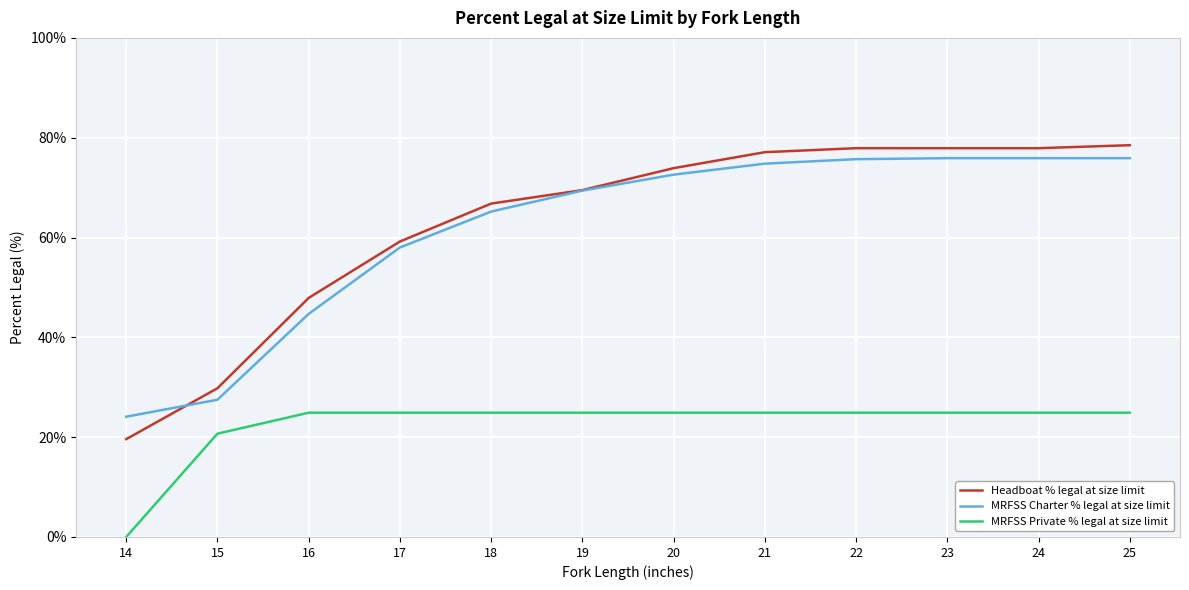

What is the maximum value shown in the chart?

78.5